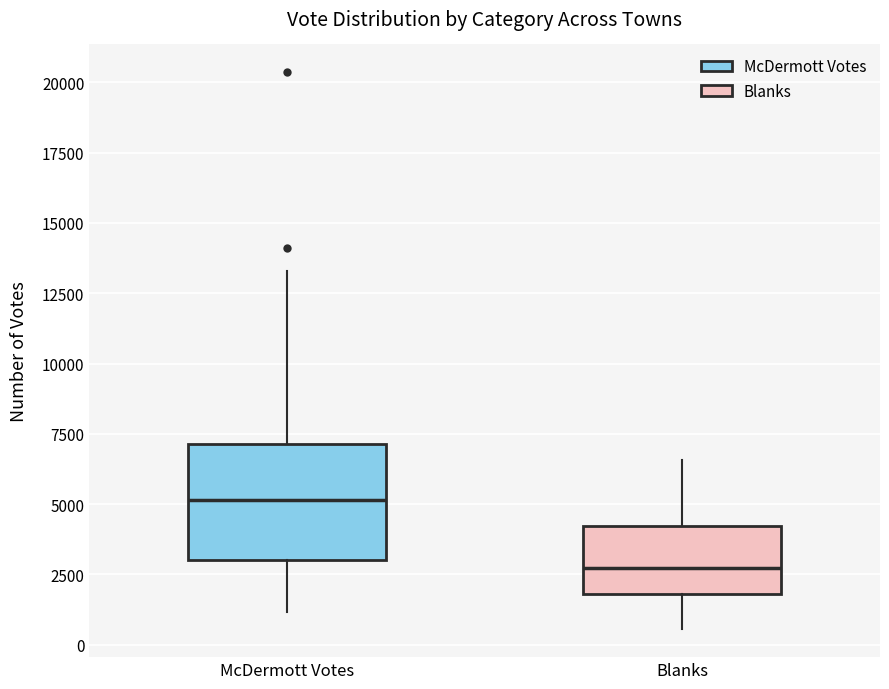

Which box is the tallest, from its lower edge to its upper edge?

McDermott Votes